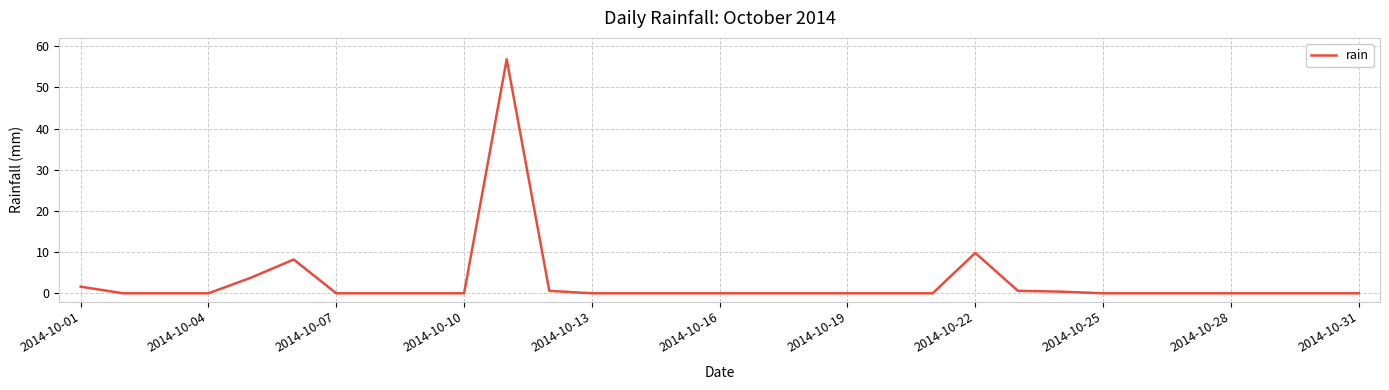

What is the maximum value shown in the chart?

56.8